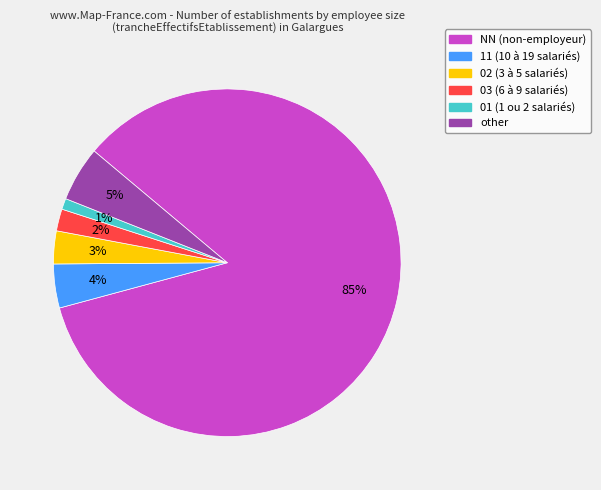

To the nearest percent, what is the difference between the NN and 02 slice percentages?

82%